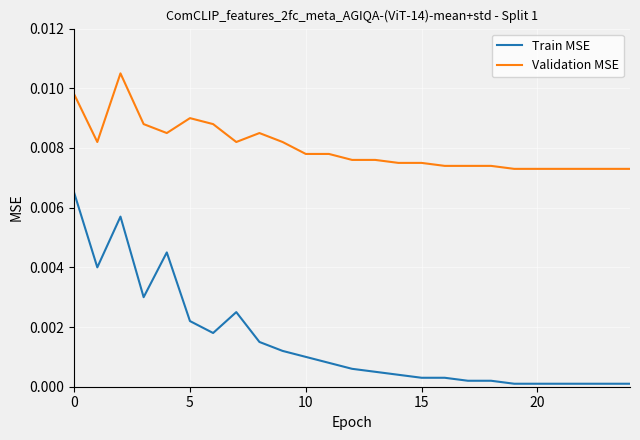

Rank the series by their average value, from highest to lowest.

Validation MSE, Train MSE